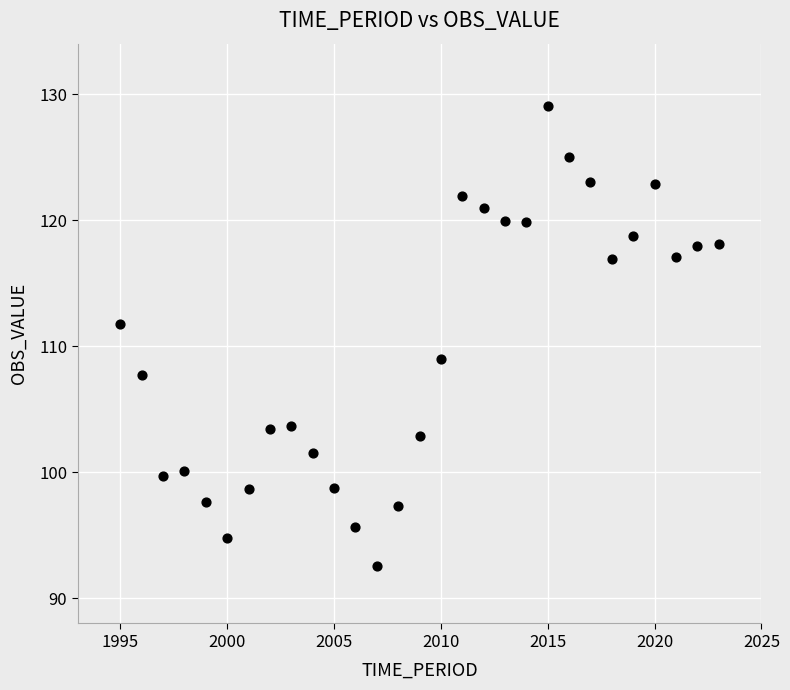

What is the range of X values (max minus min)?

28.0